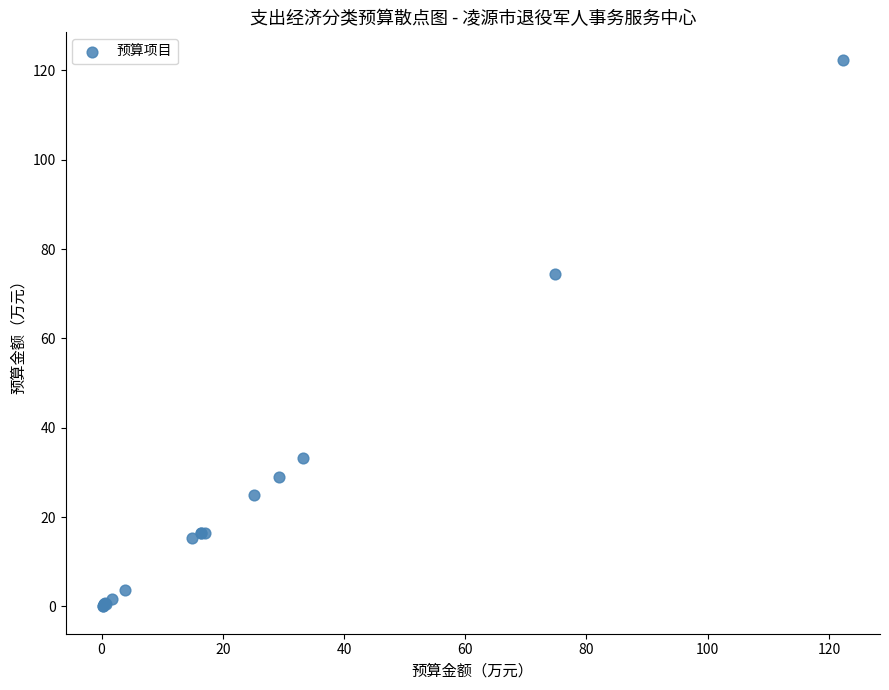

What Y value in the scatter plot is closest to 61?

74.5